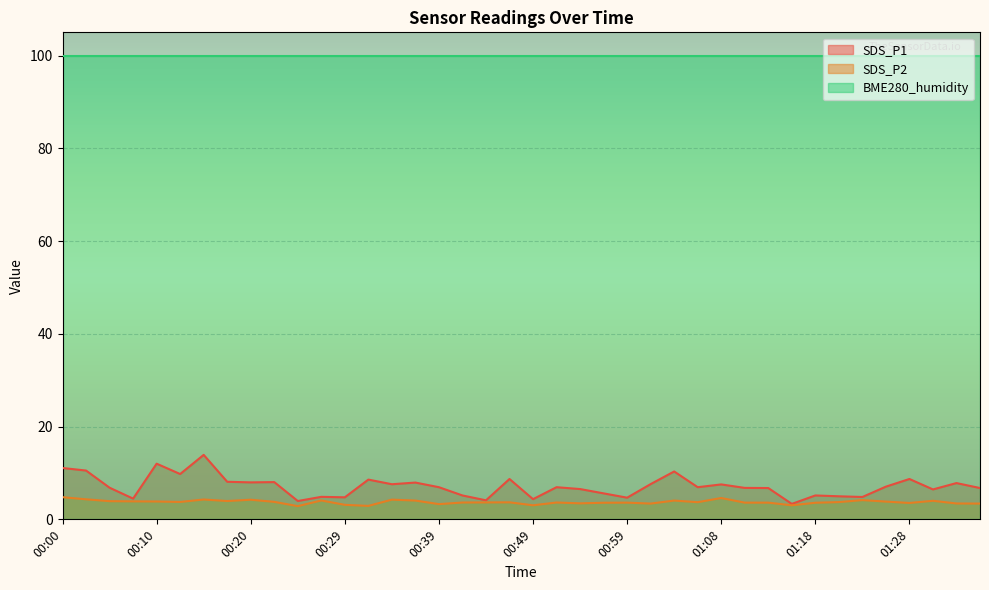

What is the sum of all SDS_P1 values?

284.2